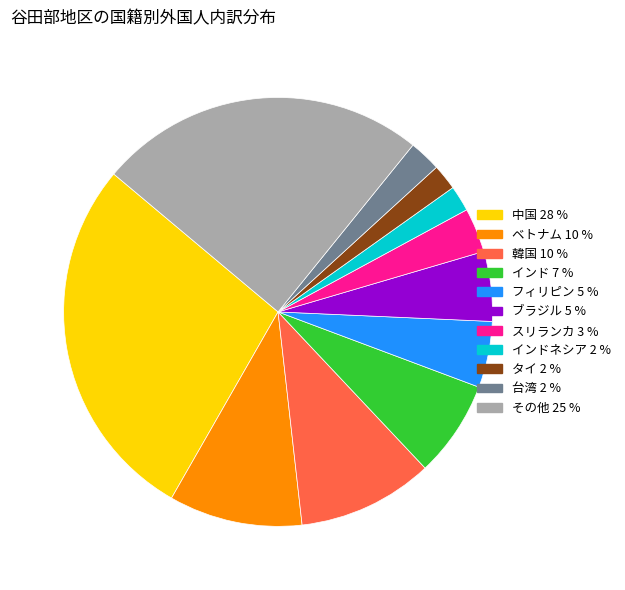

Is there a majority slice in this chart?

No